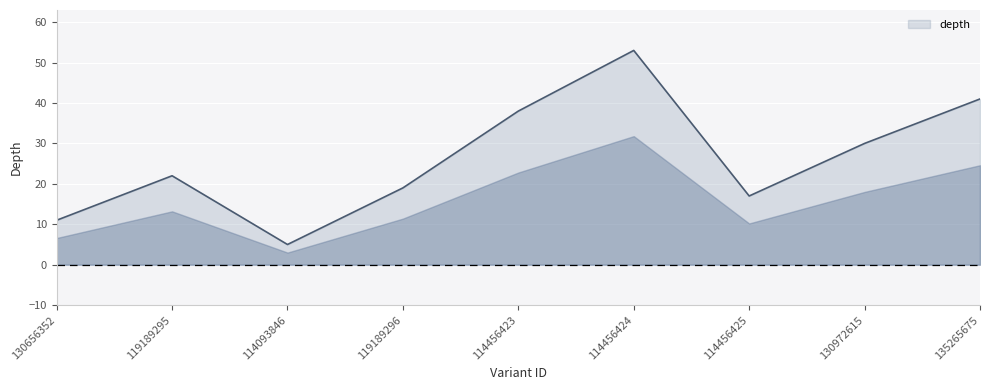

What value does the data have at 114093846?

5